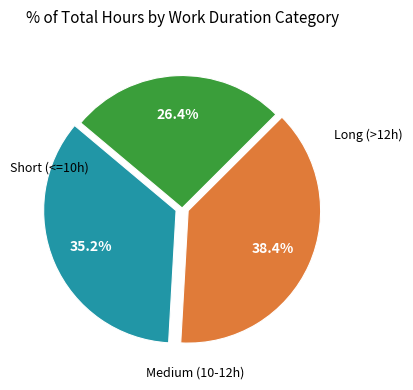

Is there a majority slice in this chart?

No